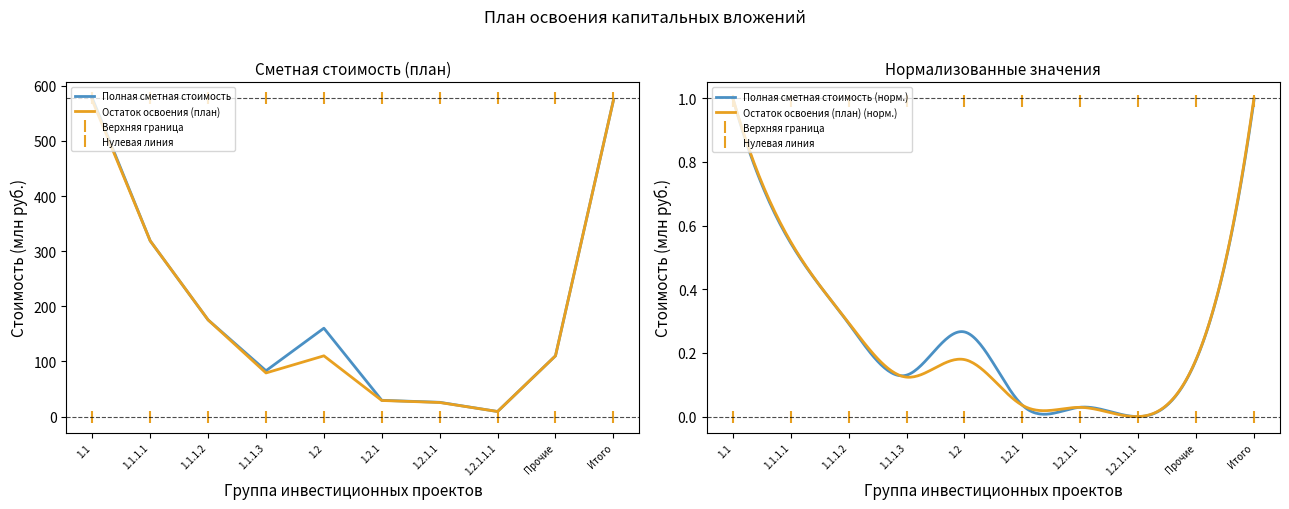

Which series has the largest range (max minus min)?

Полная сметная стоимость